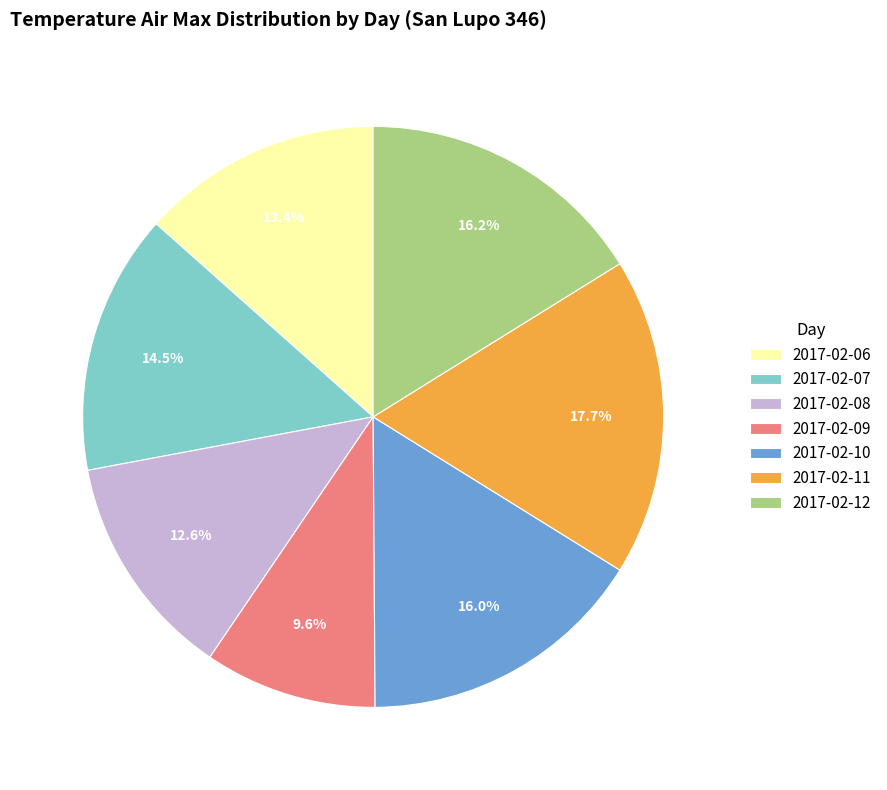

Do 2017-02-09 and 2017-02-12 together represent more than half of the pie?

No